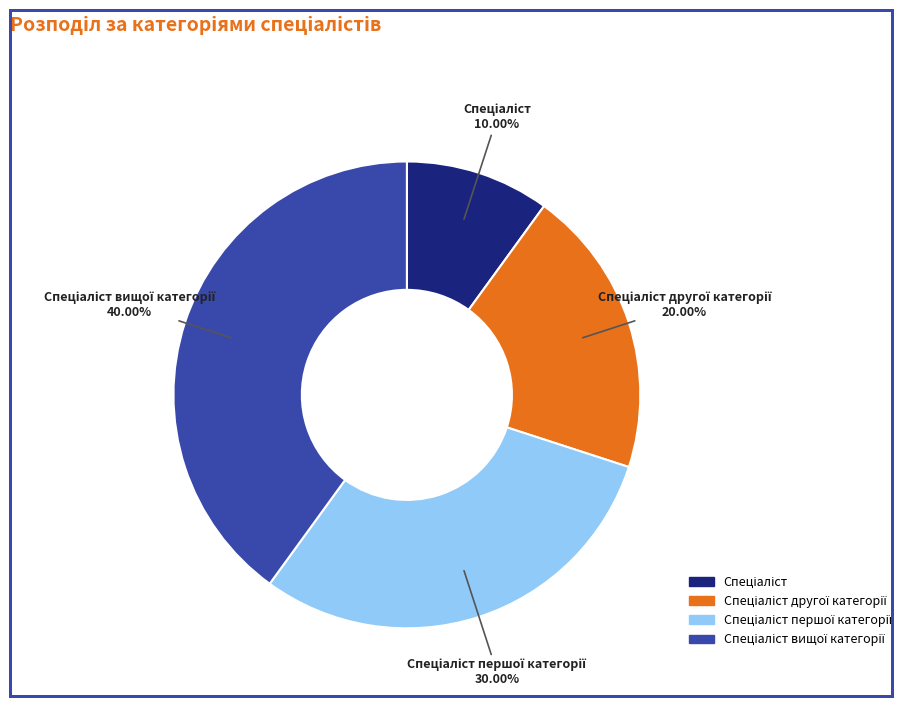

Is there any slice that represents more than half of the pie?

No